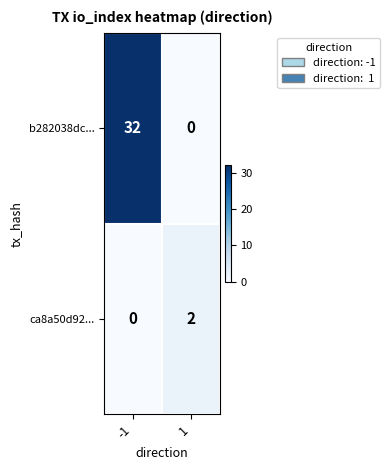

The value of ca8a50d92... at -1 is 1. True or false?

False